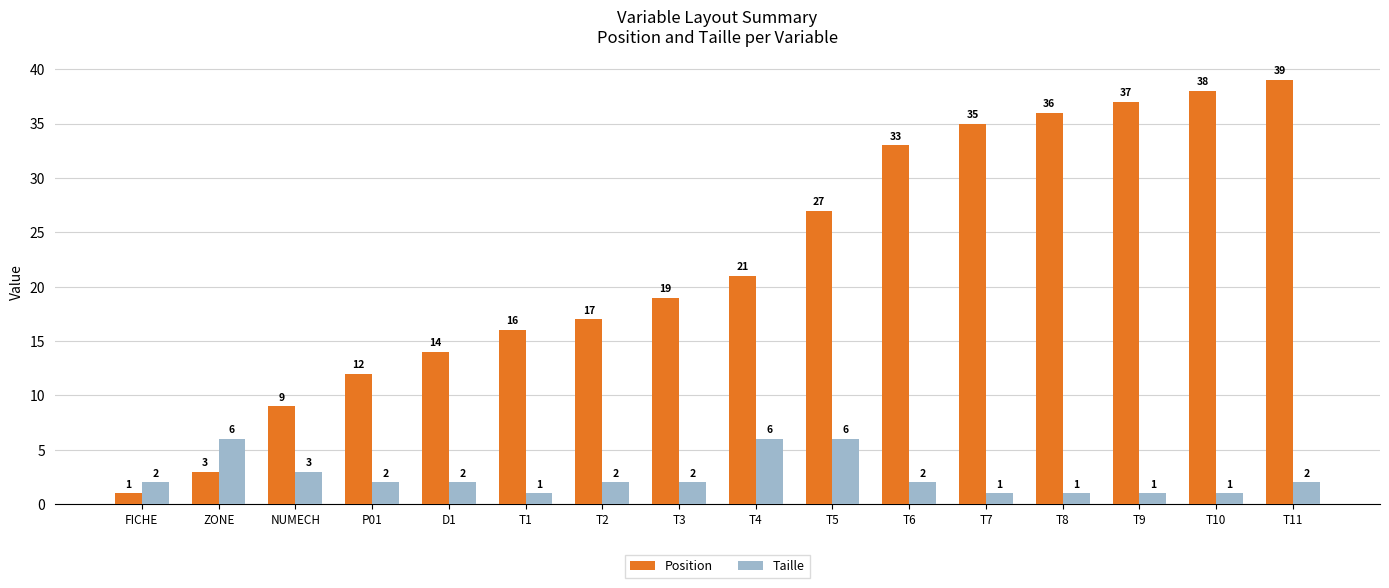

What is the average value of the Position series?

22